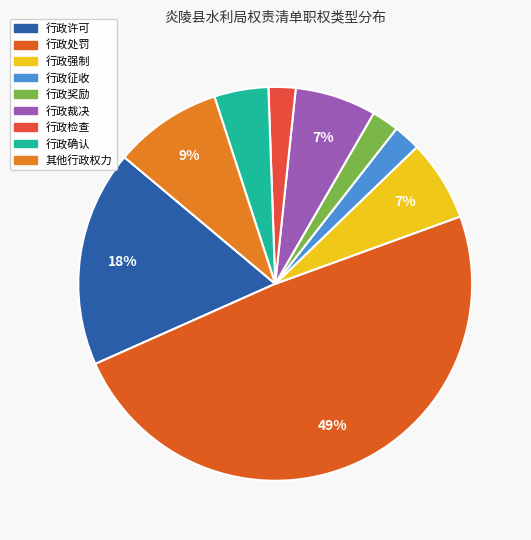

Is 行政奖励 the majority of the pie?

No